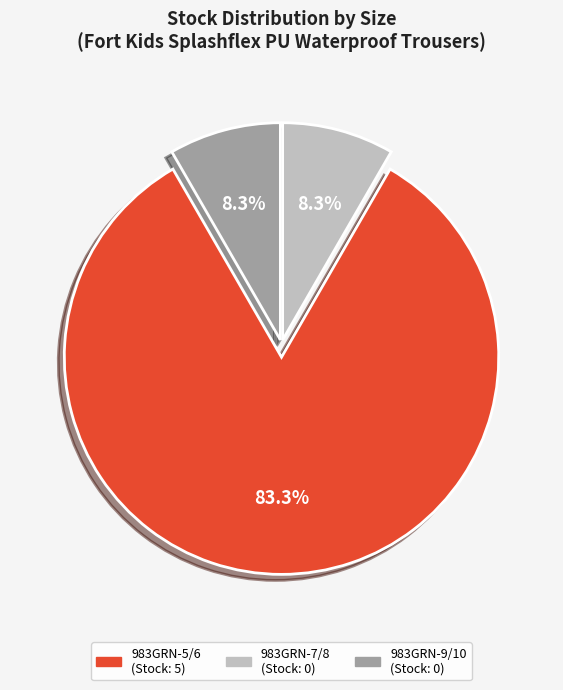

What percentage do 983GRN-7/8 and 983GRN-5/6 together represent?

91.7%